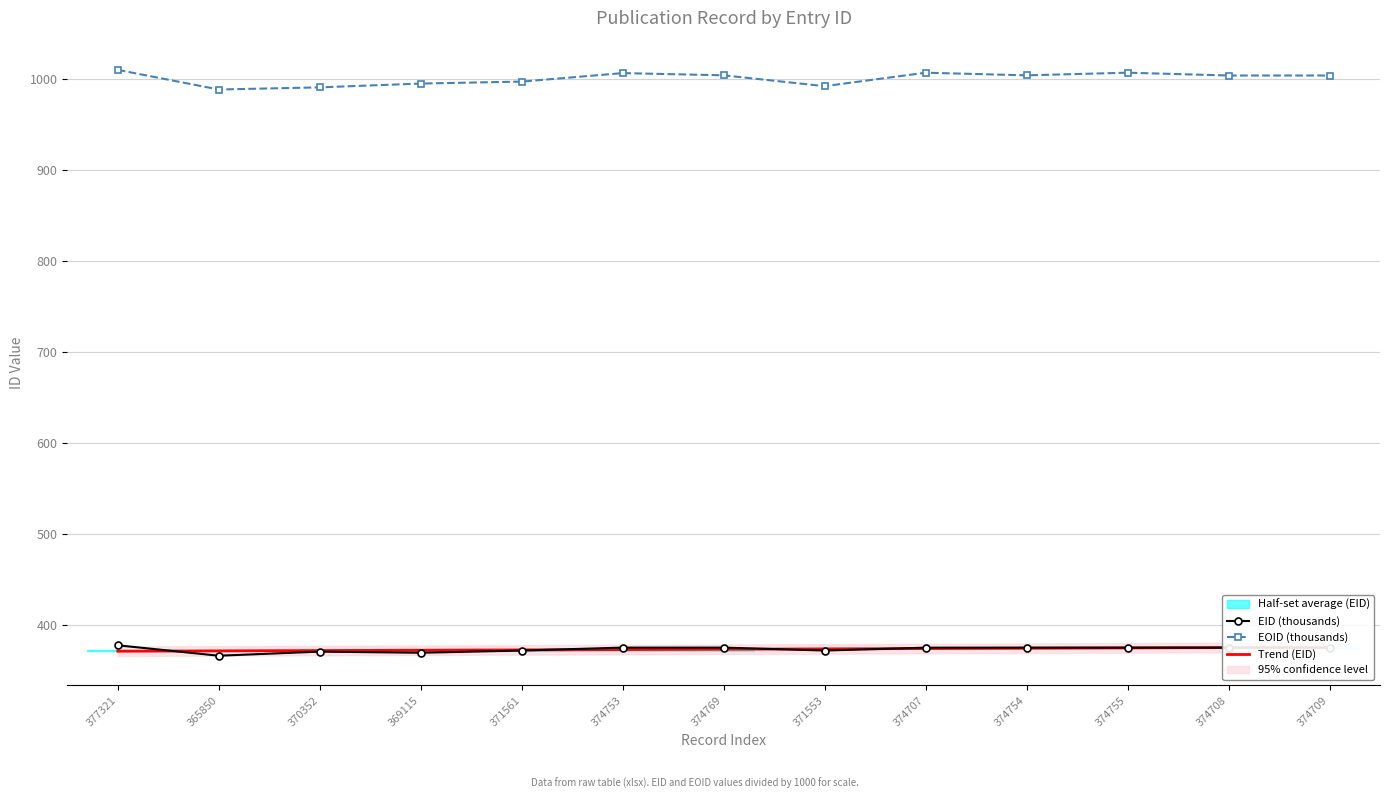

Which has a higher value, 371553 or 374707?

374707